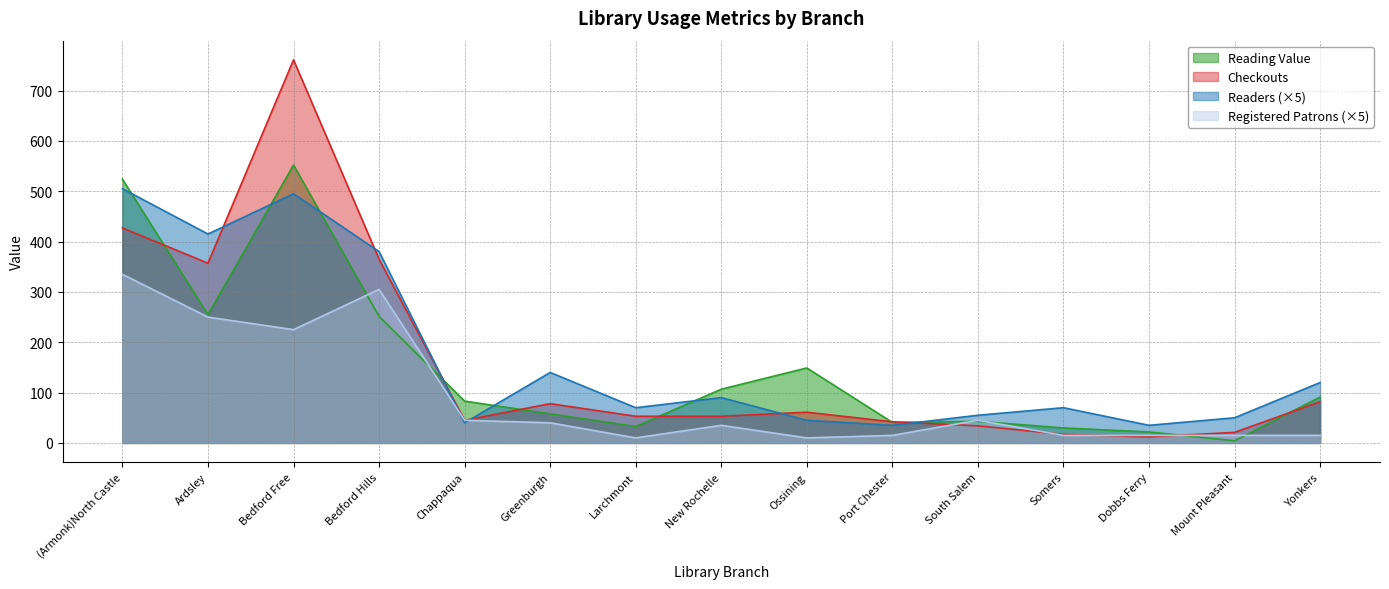

What is the minimum value shown in the chart?

4.3